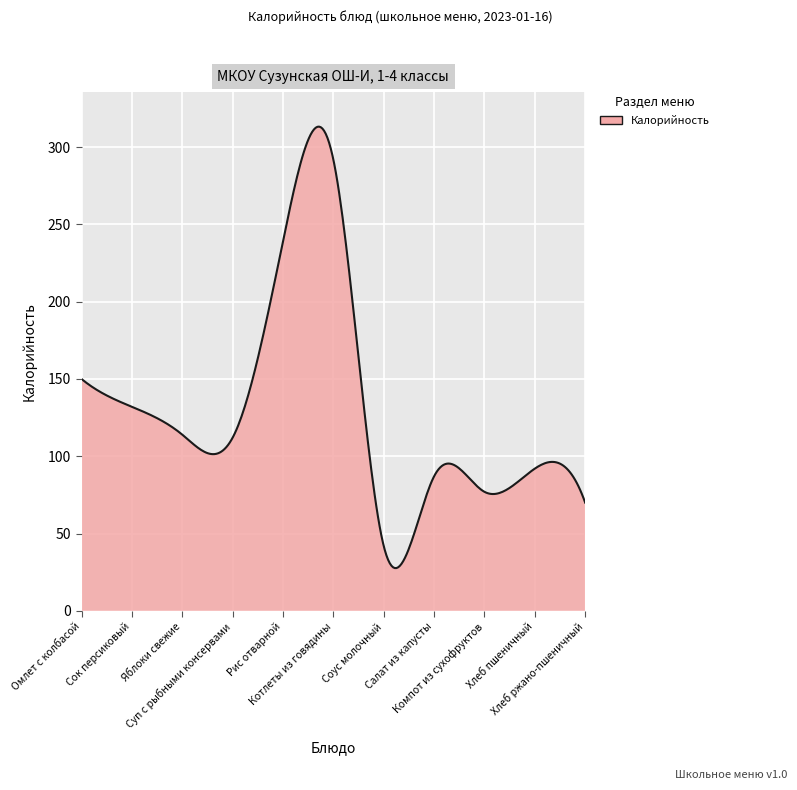

What is the minimum value shown in the chart?

27.7